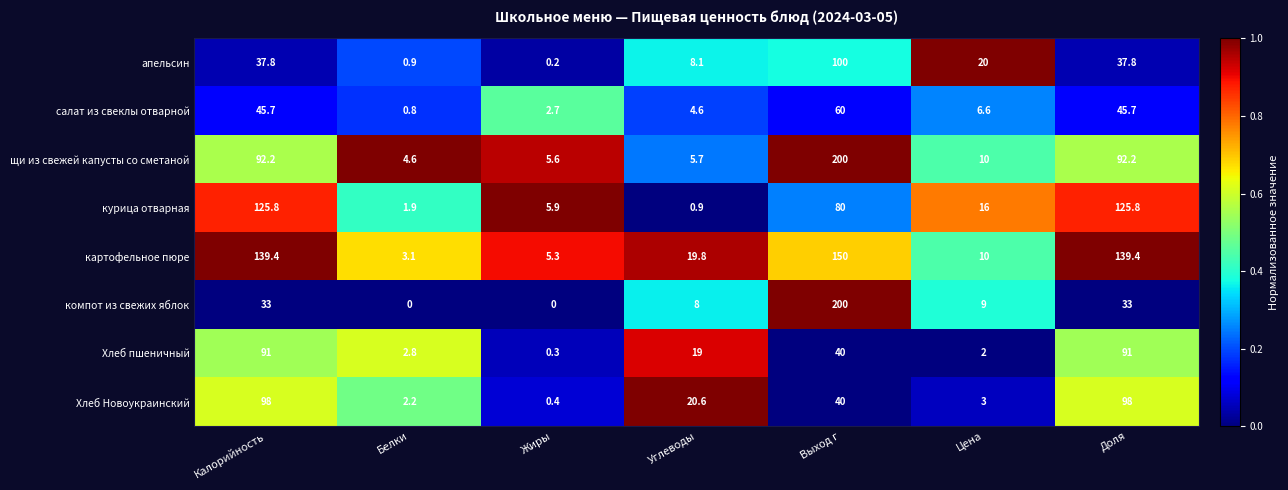

Is it true that картофельное пюре equals 139.4 at Доля?

True